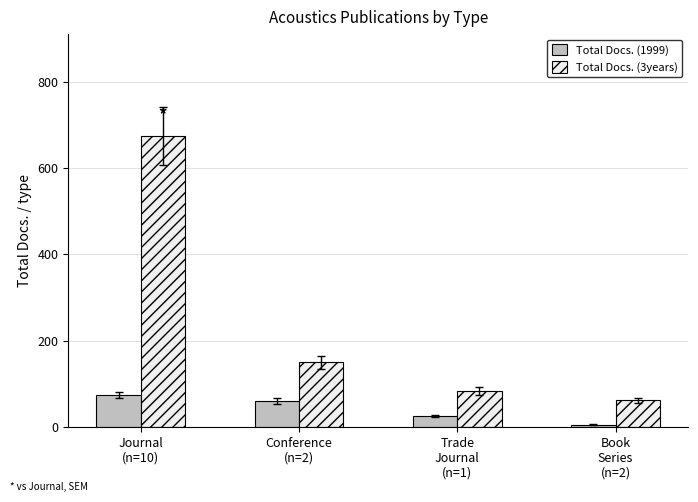

At Book
Series
(n=2), list the series in order from smallest to largest.

Total Docs. (1999), Total Docs. (3years)